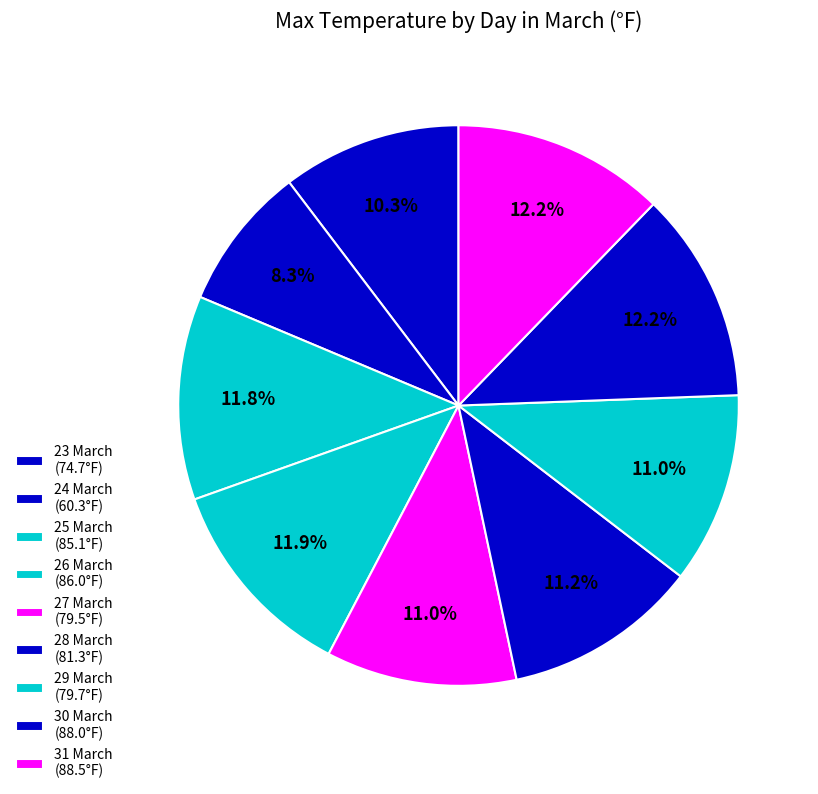

What is the change in value from 25 March to 26 March?

+0.9